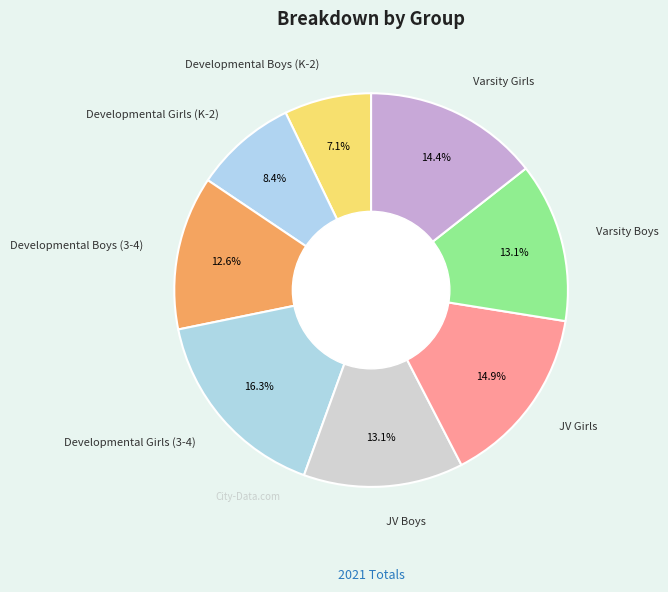

Is there any slice that represents more than half of the pie?

No